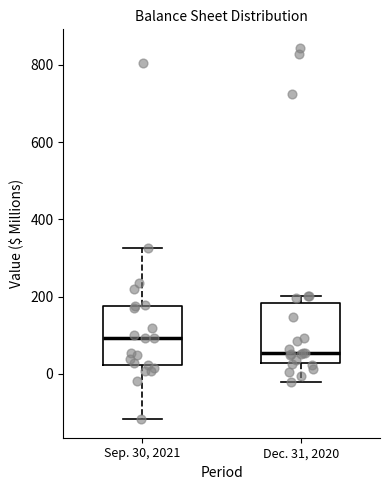

Reading left to right, transcribe this box plot: for each box, give where its median line is, the range the box spans, and where its two whiskers end, as read against the y-axis. The values are not printed on the chart, so give them approximately, as read against the axis.

Sep. 30, 2021: median 100, box 20 to 180, whiskers -120 to 320
Dec. 31, 2020: median 60, box 20 to 180, whiskers -20 to 200